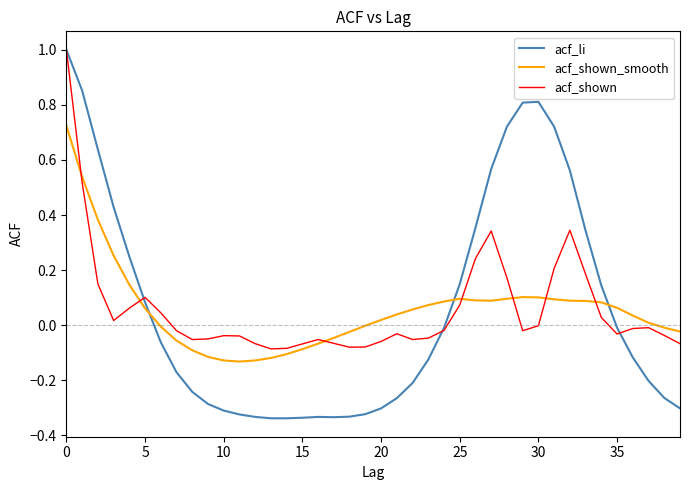

After their last crossing, which series has the higher values: acf_li or acf_shown?

acf_shown